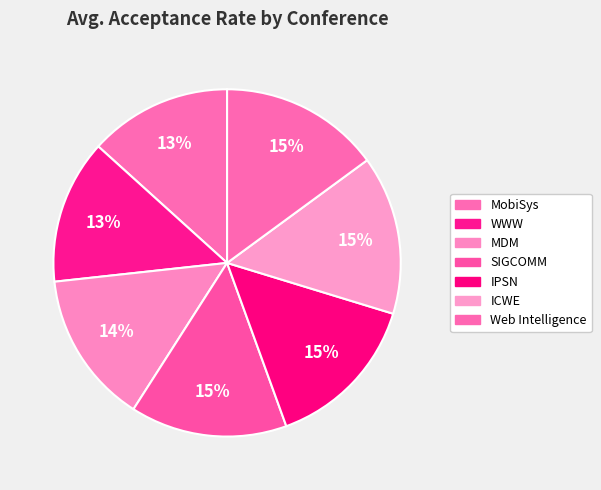

Is IPSN the majority of the pie?

No